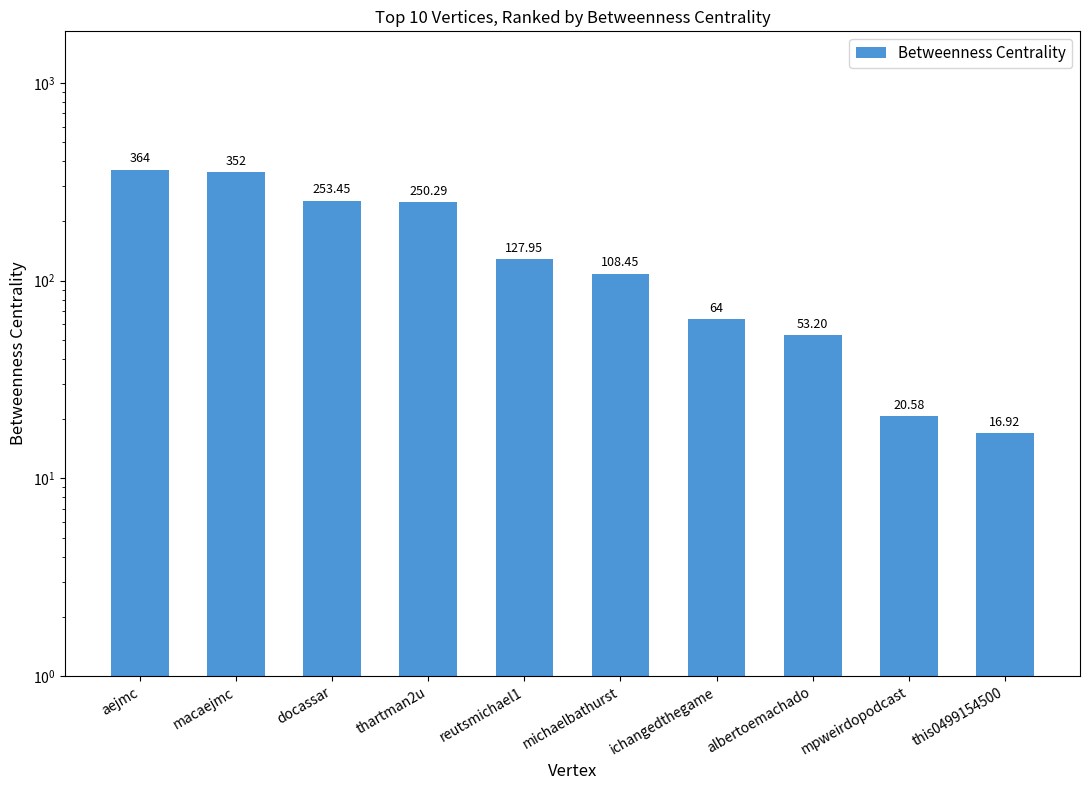

True or false: the data shows 168.5 at aejmc.

False